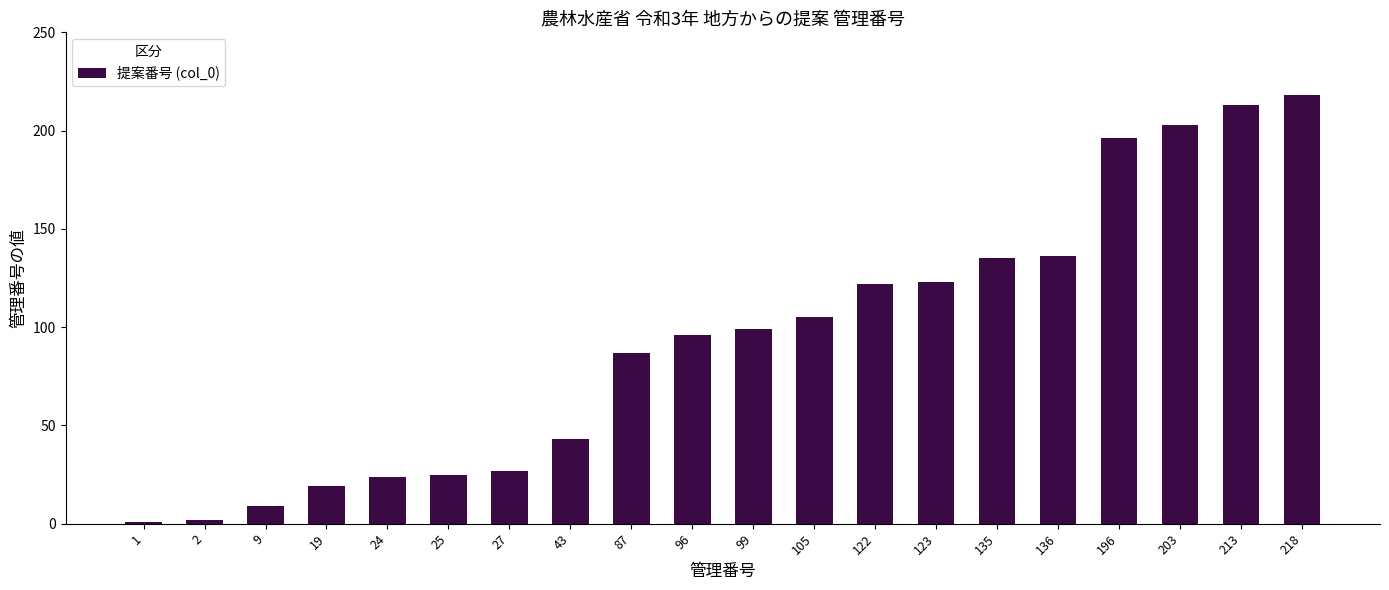

Are the bars horizontal?

No